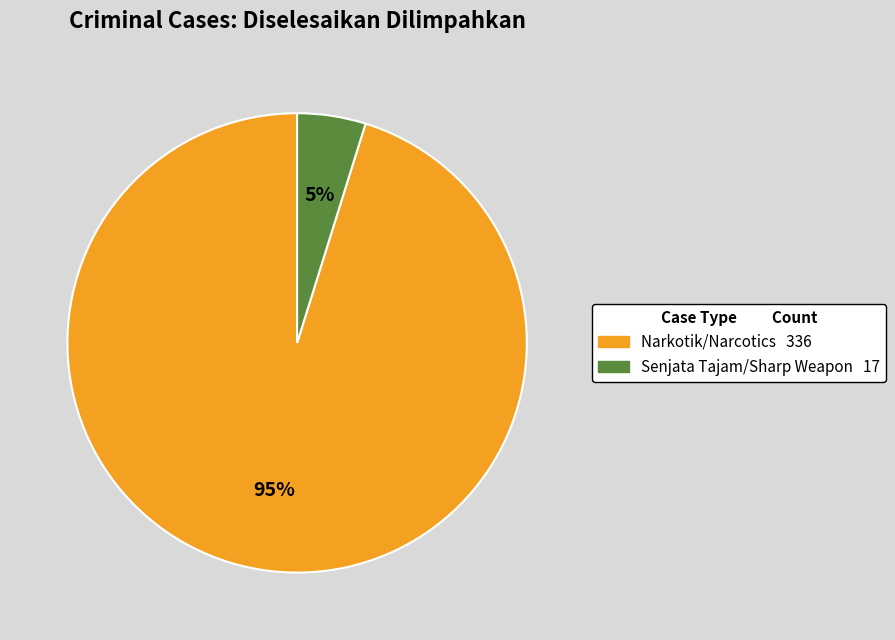

How many slices are in this pie chart?

2